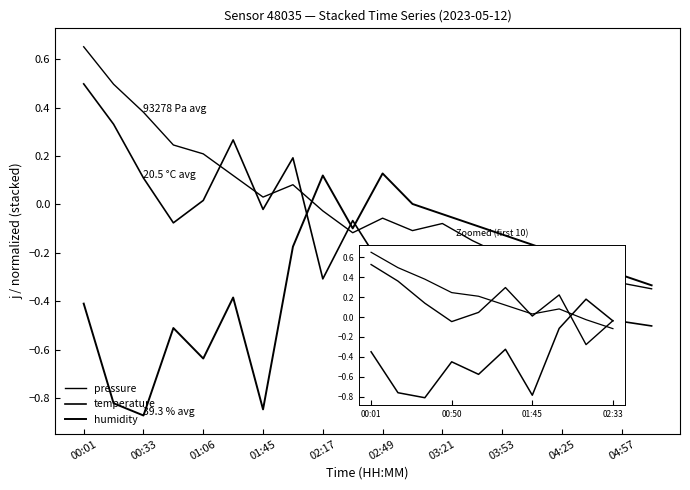

What is the total value across all series at 04:25?

-0.1